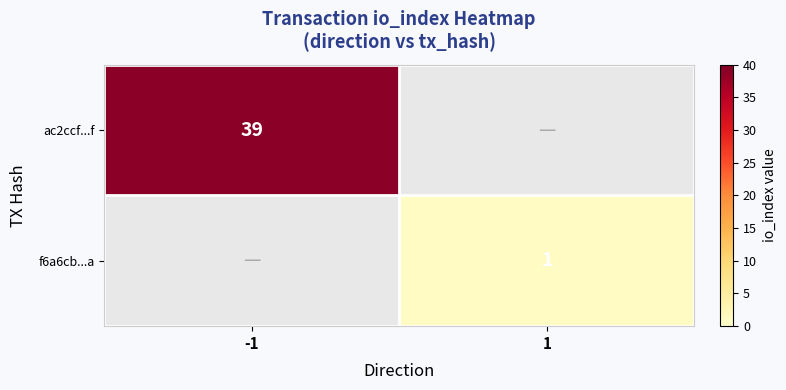

Is the value of ac2ccf...f at -1 greater than the value of f6a6cb...a at 1?

Yes